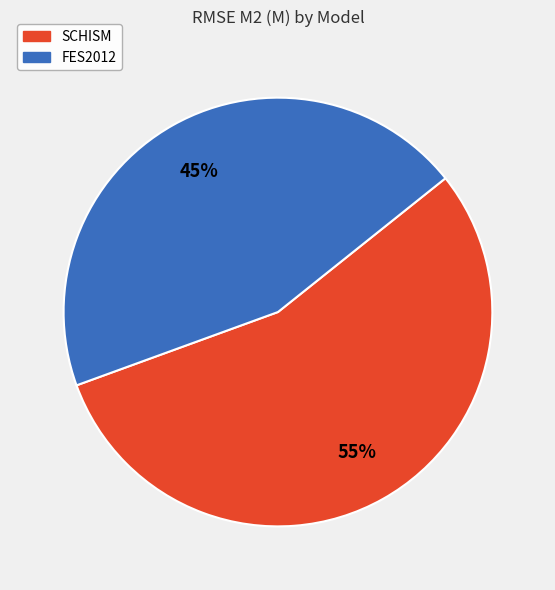

What percentage is the SCHISM slice, to the nearest percent?

55%